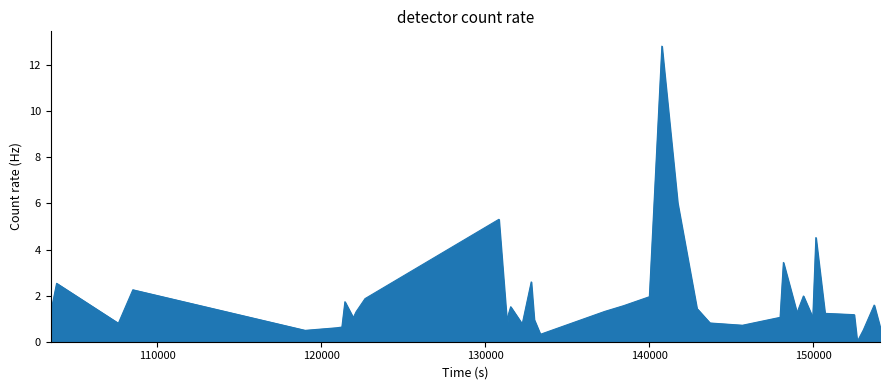

What is the greatest value displayed?

12.8